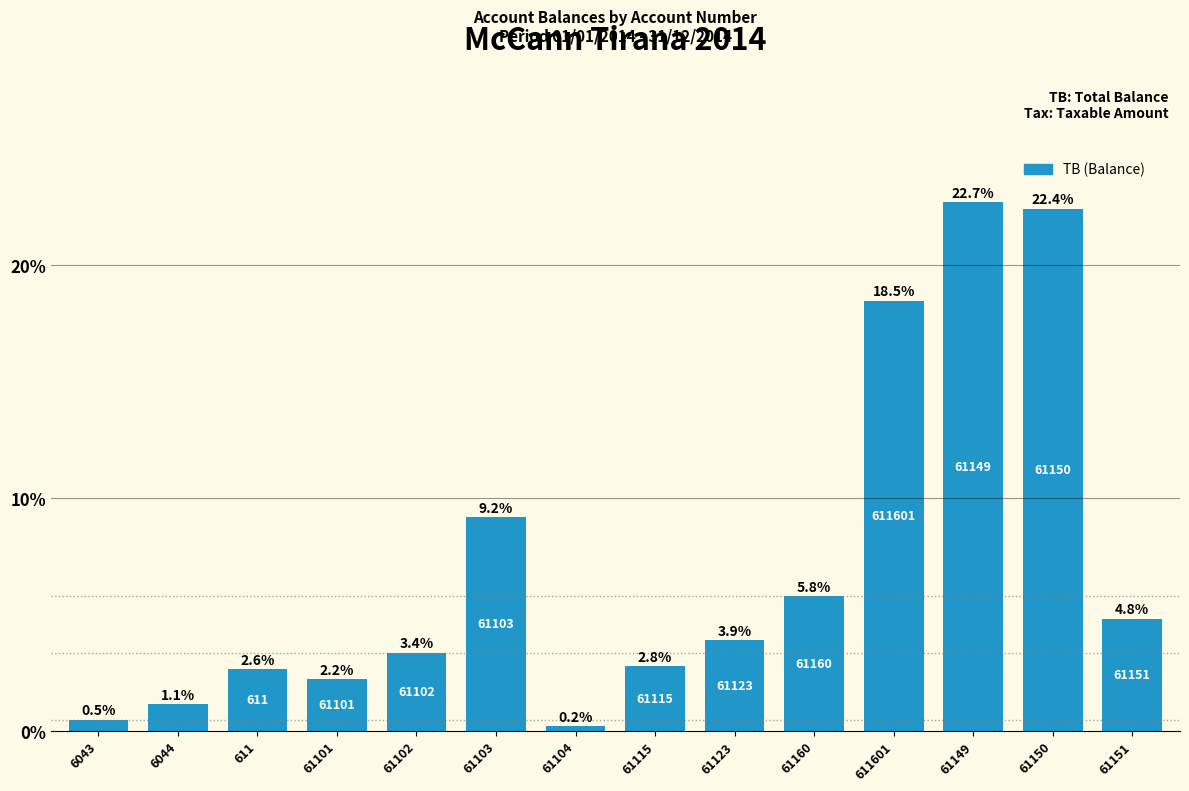

How many series are shown in this chart?

1